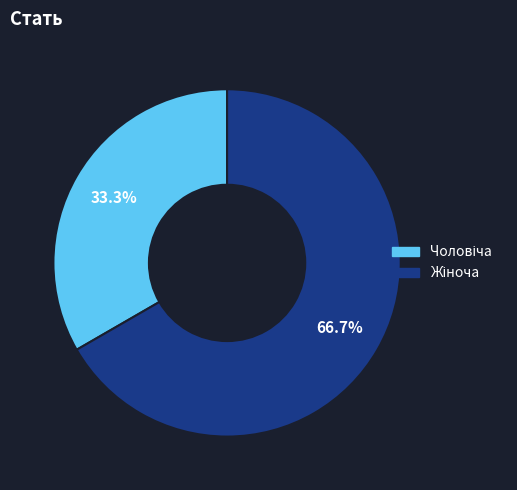

To the nearest percent, what percentage of the pie is Жіноча?

67%